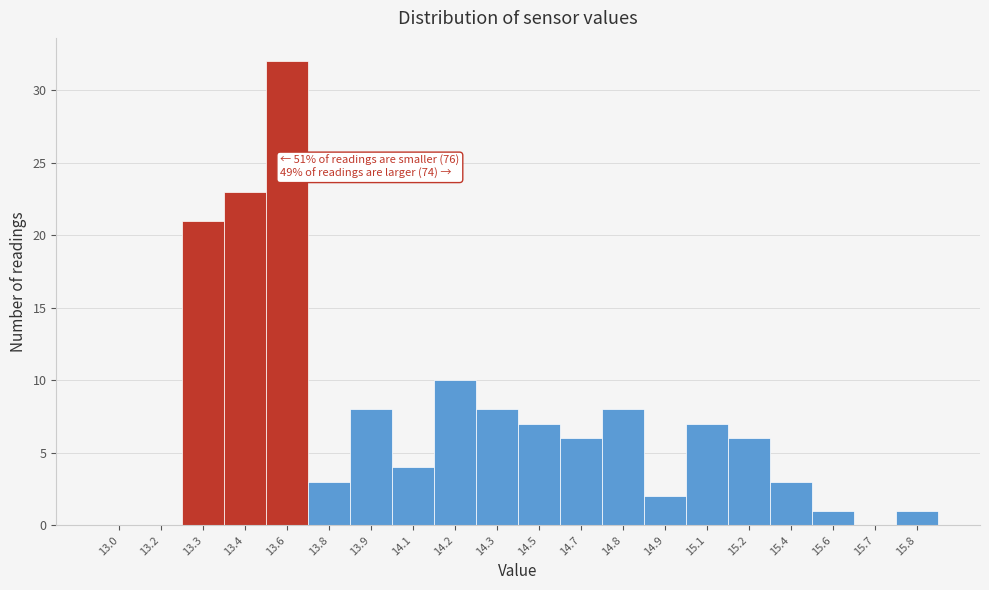

Reading left to right, list all the values displayed in this chart.

13.0=0	13.2=0	13.3=21	13.4=23	13.6=32	13.8=3	13.9=8	14.1=4	14.2=10	14.3=8	14.5=7	14.7=6	14.8=8	14.9=2	15.1=7	15.2=6	15.4=3	15.6=1	15.7=0	15.8=1